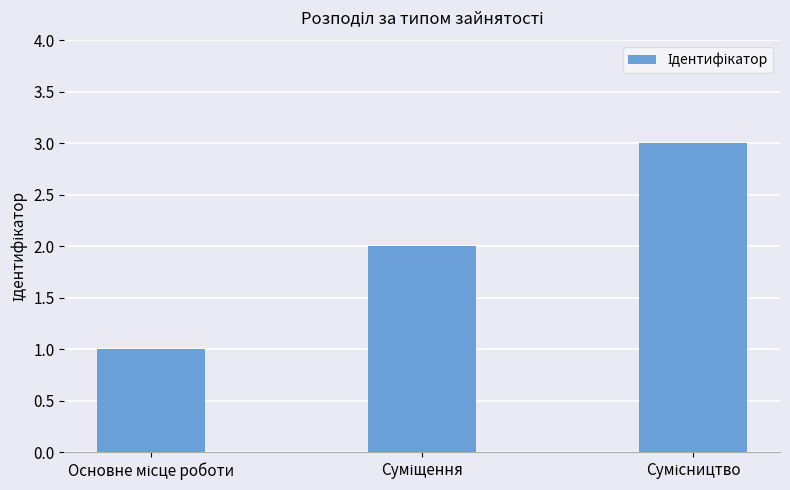

What is the sum of all values?

6